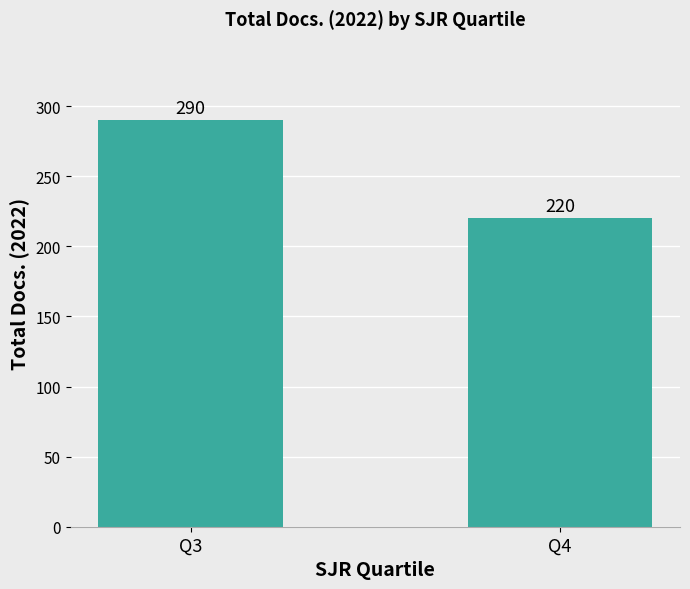

Rank the categories by value from lowest to highest.

Q4, Q3